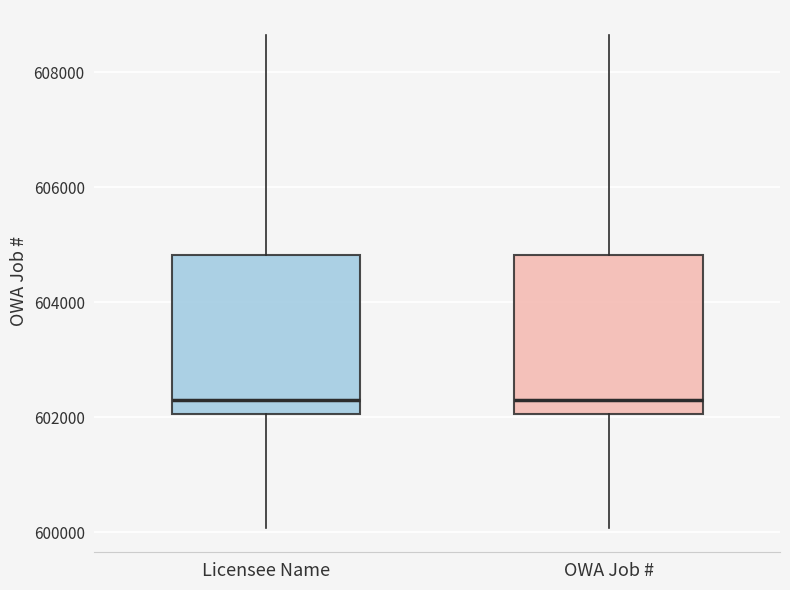

Reading left to right, transcribe this box plot: for each box, give where its median line is, the range the box spans, and where its two whiskers end, as read against the y-axis. The values are not printed on the chart, so give them approximately, as read against the axis.

Licensee Name: median 602400, box 602000 to 604800, whiskers 600000 to 608600
OWA Job #: median 602400, box 602000 to 604800, whiskers 600000 to 608600